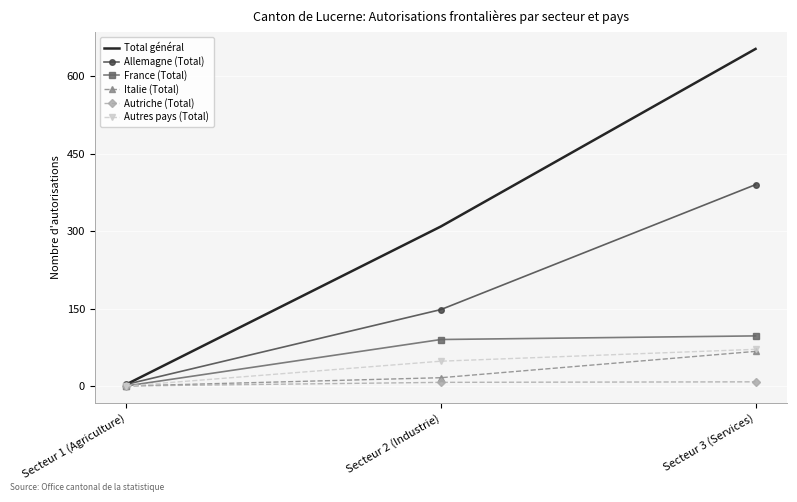

At which category is the sum across all series the highest?

Secteur 3 (Services)